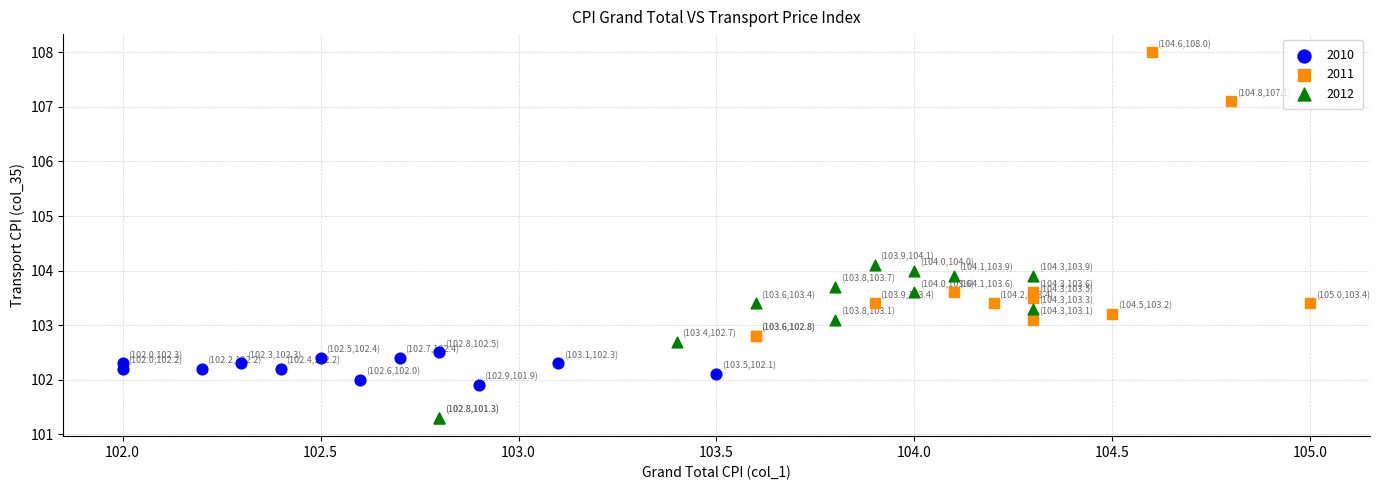

Which series has the largest Y range (max minus min)?

2011